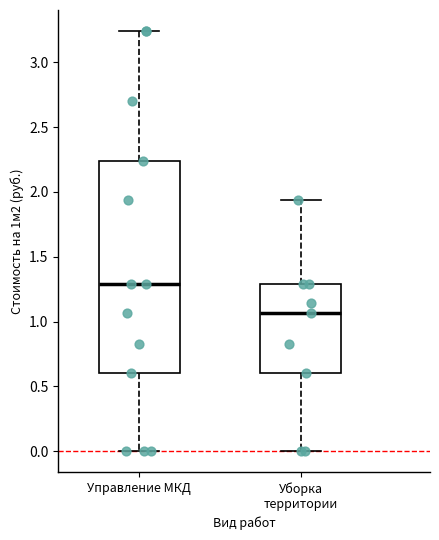

Reading left to right, transcribe this box plot: for each box, give where its median line is, the range the box spans, and where its two whiskers end, as read against the y-axis. The values are not printed on the chart, so give them approximately, as read against the axis.

Управление МКД: median 1.30, box 0.60 to 2.25, whiskers 0.00 to 3.25
Уборка территории: median 1.05, box 0.60 to 1.30, whiskers 0.00 to 1.95